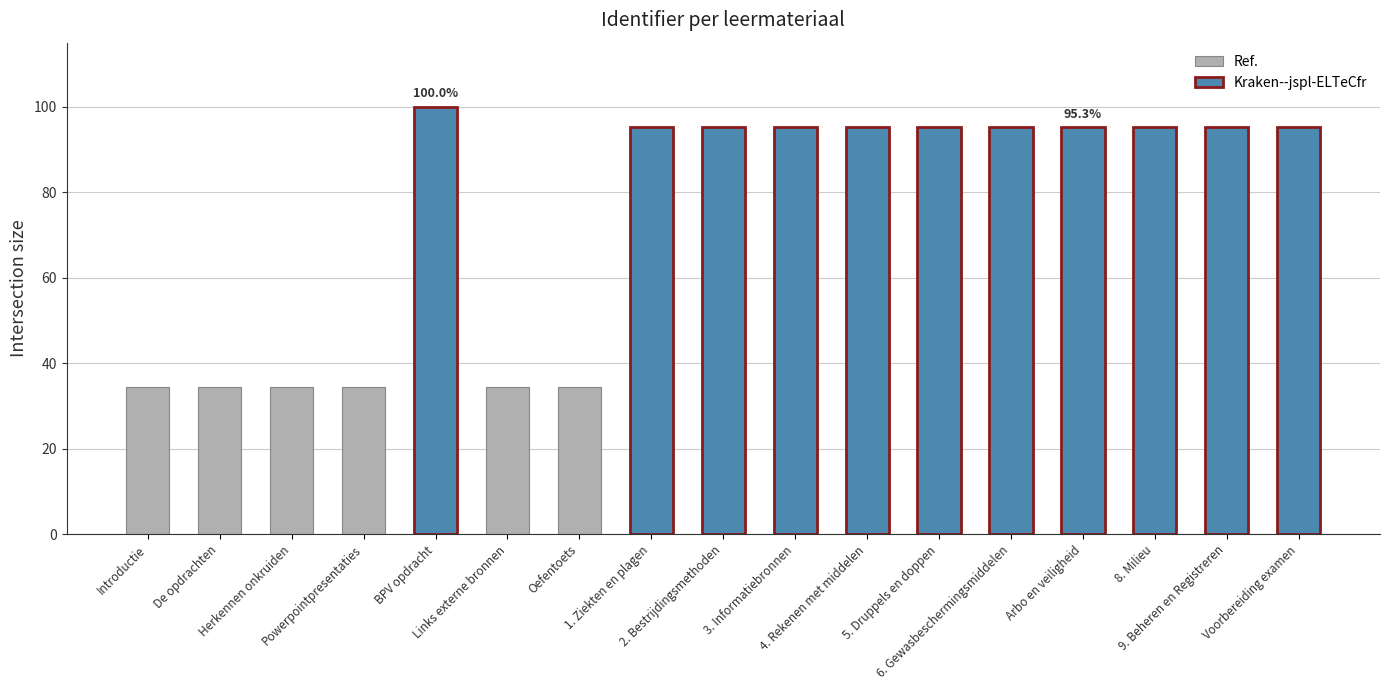

What is the smallest value displayed?

34.5